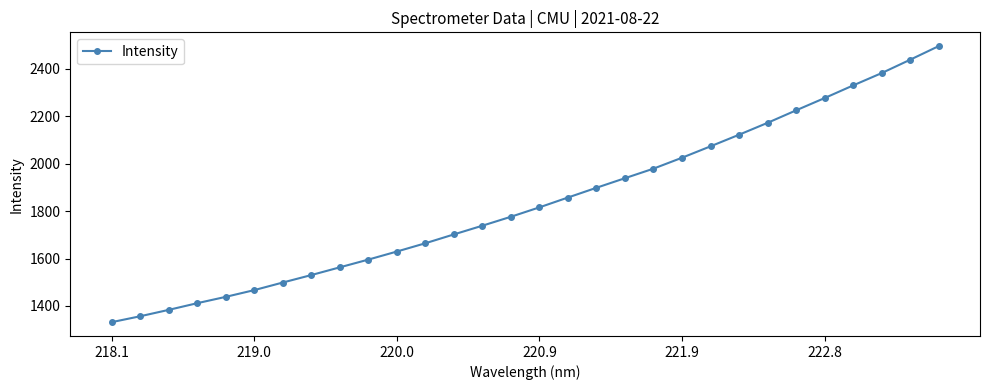

True or false: there are more than 0 points higher than both neighbors.

False